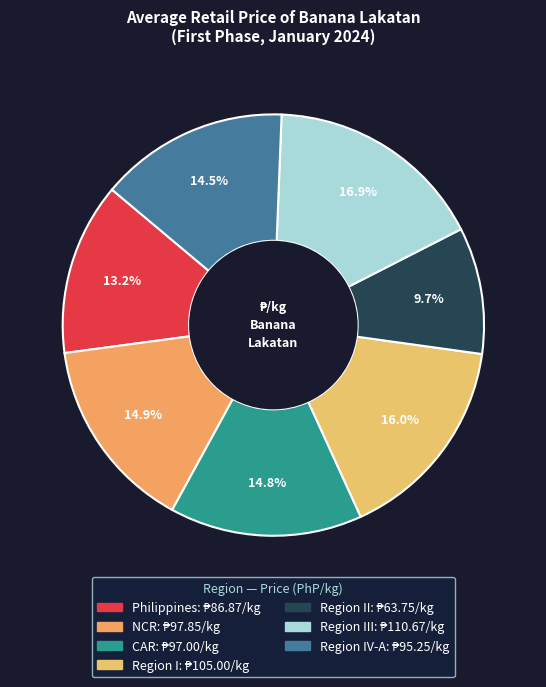

Which category has the smallest portion of the pie?

Region II